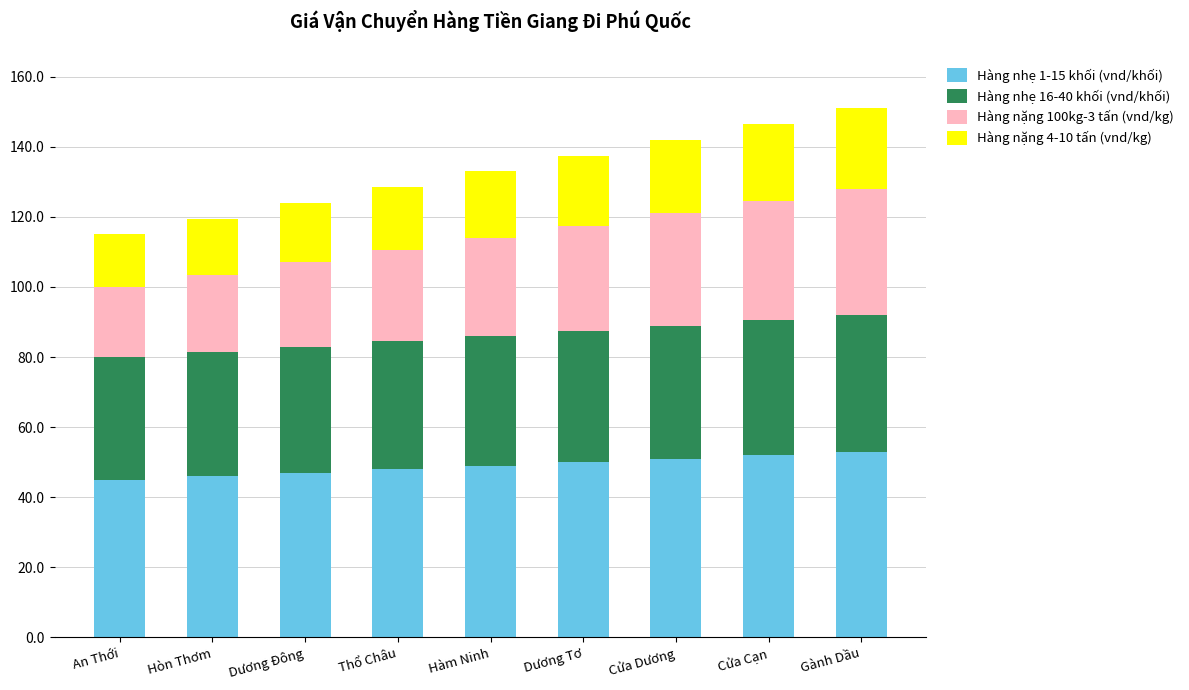

What is the total value across all series at Hòn Thơm?

119.5